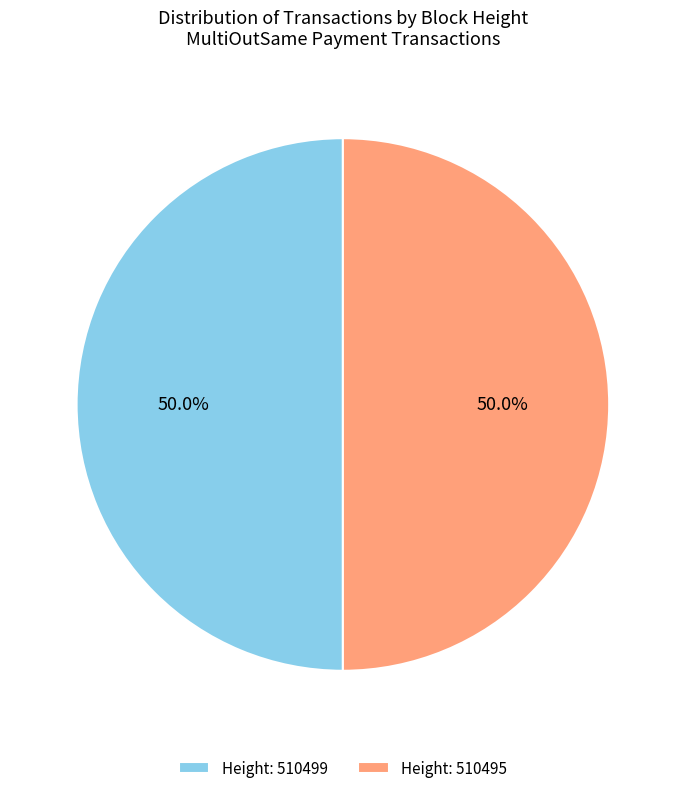

How many slices are in this pie chart?

2